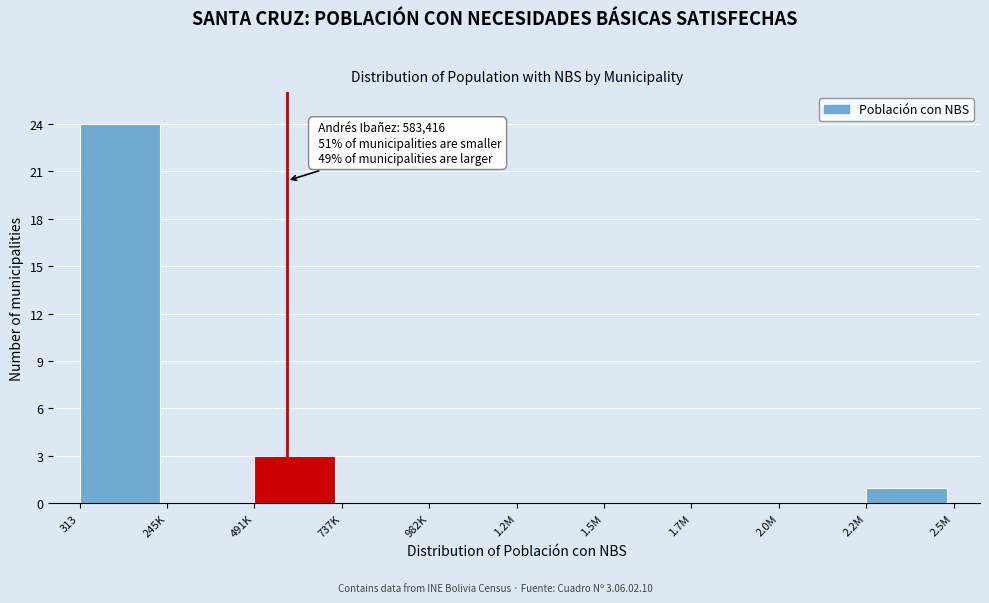

Reading left to right, what are all the values shown in this chart?

313=24	245K=0	491K=3	737K=0	982K=0	1.2M=0	1.5M=0	1.7M=0	2.0M=0	2.2M=1